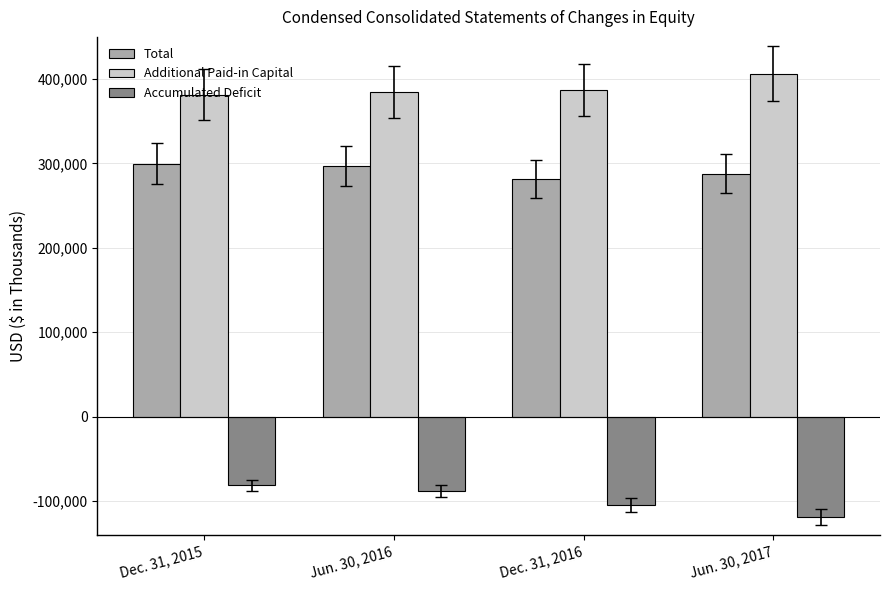

Between Dec. 31, 2015 and Jun. 30, 2017, which series saw the biggest shift?

Accumulated Deficit